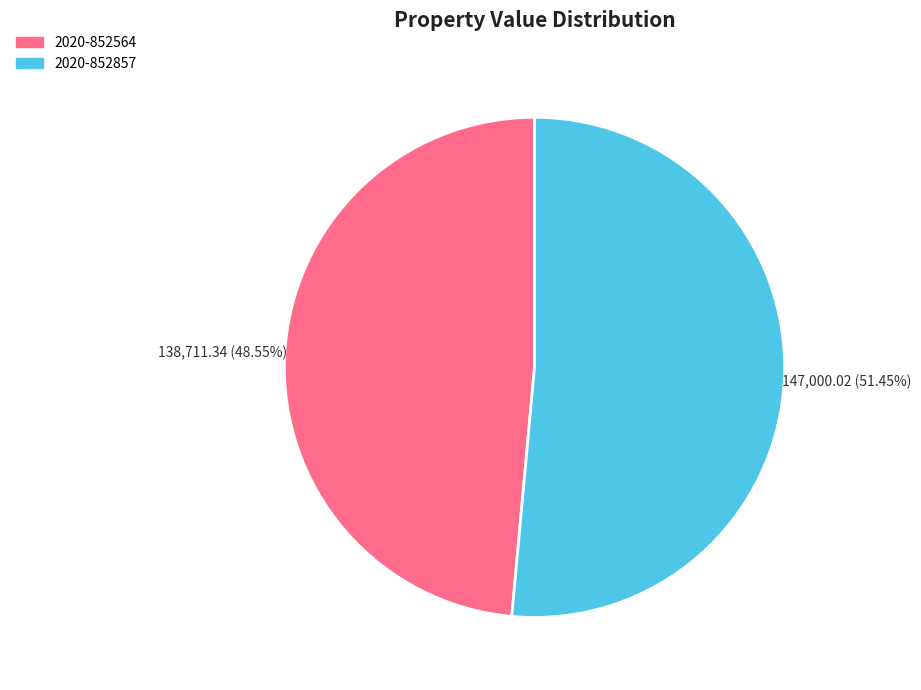

How many slices are in this pie chart?

2